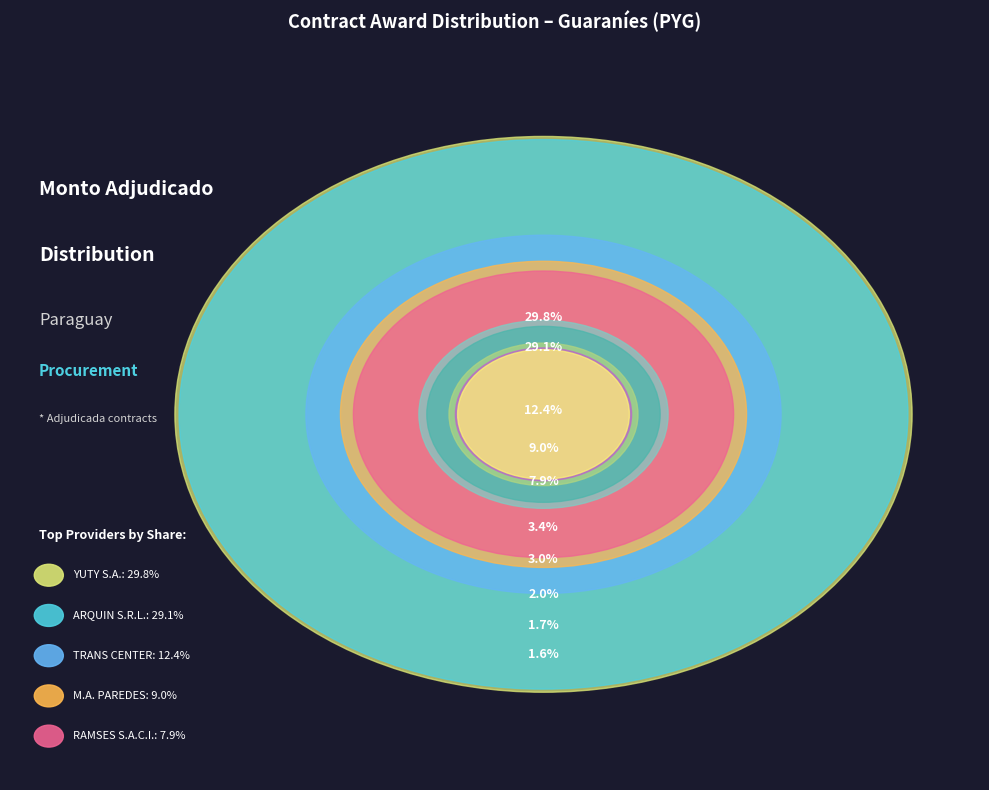

What portion of the pie excludes GUILLERMINA SERVIN BENITEZ?

98.0%